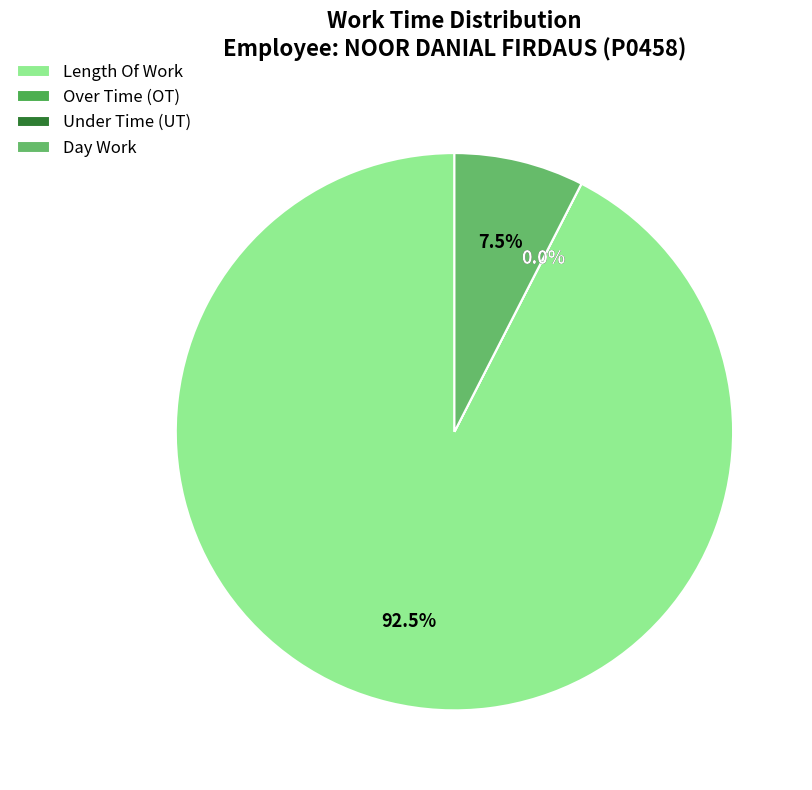

Rank the categories by value from lowest to highest.

Over Time (OT), Under Time (UT), Day Work, Length Of Work